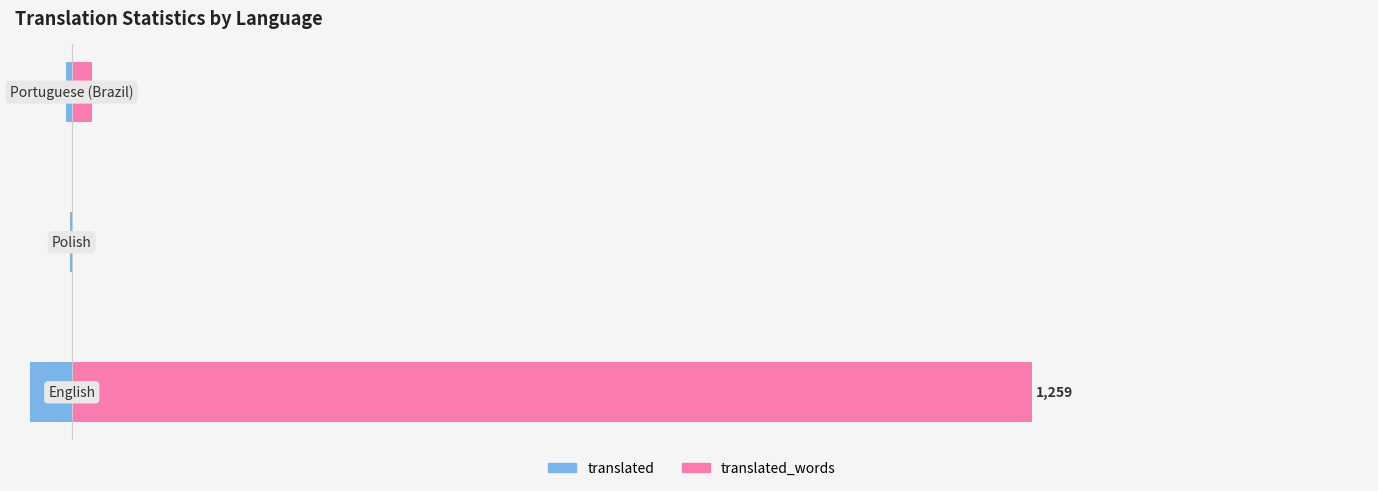

What is the sum of all translated_words values?

1288